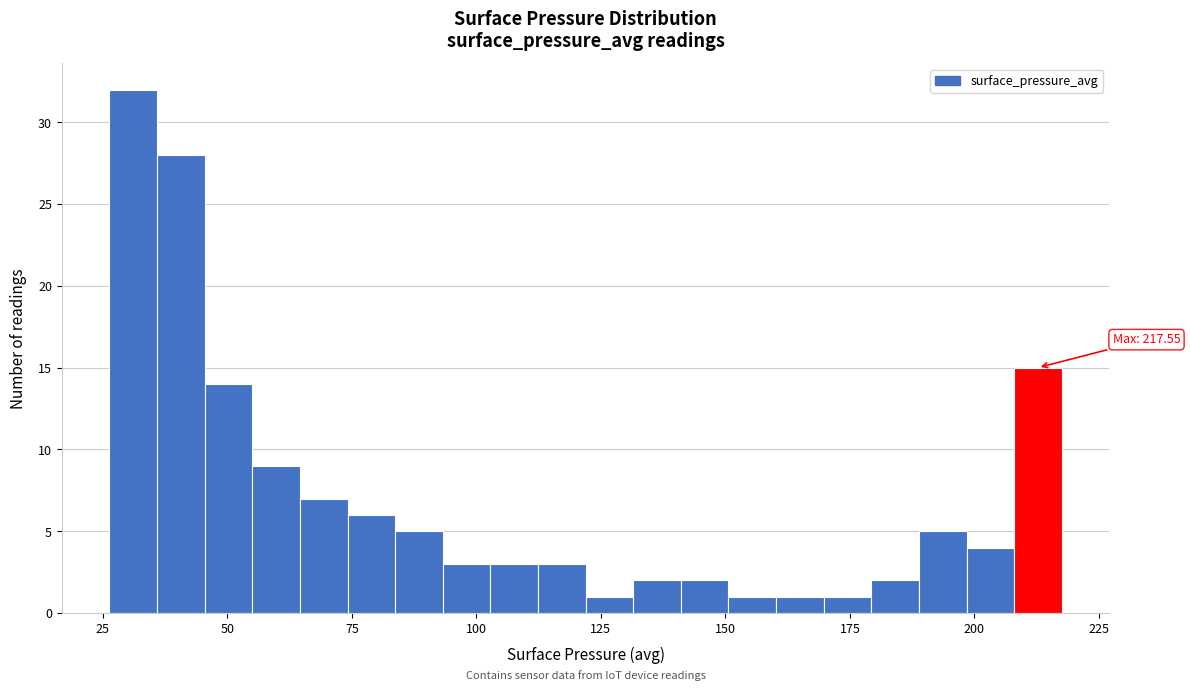

Around what value on the x-axis is the tallest bar? Give the approximate position of its centre, as read against the axis.

30